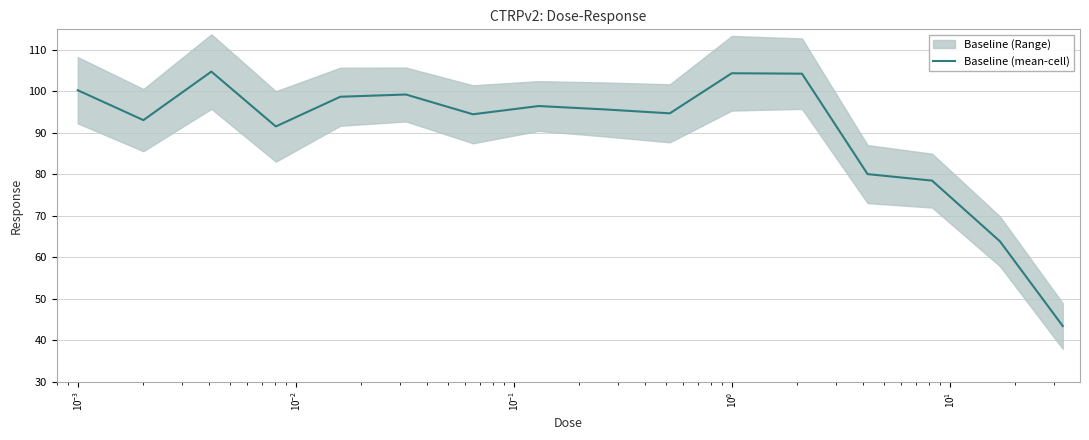

True or false: there are more than 0 points higher than both neighbors.

True